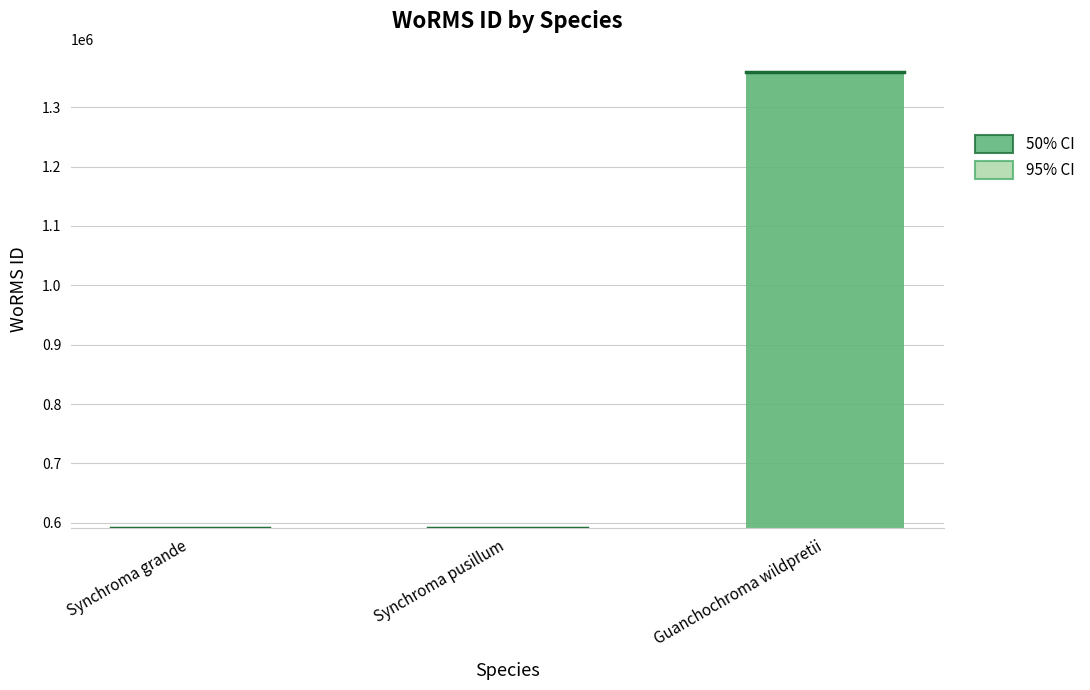

Count the number of values greater than 590432.

2